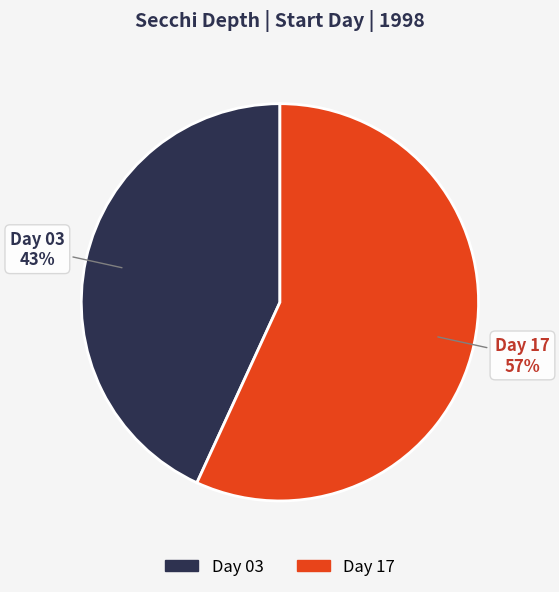

To the nearest percent, what is the average slice percentage?

50%